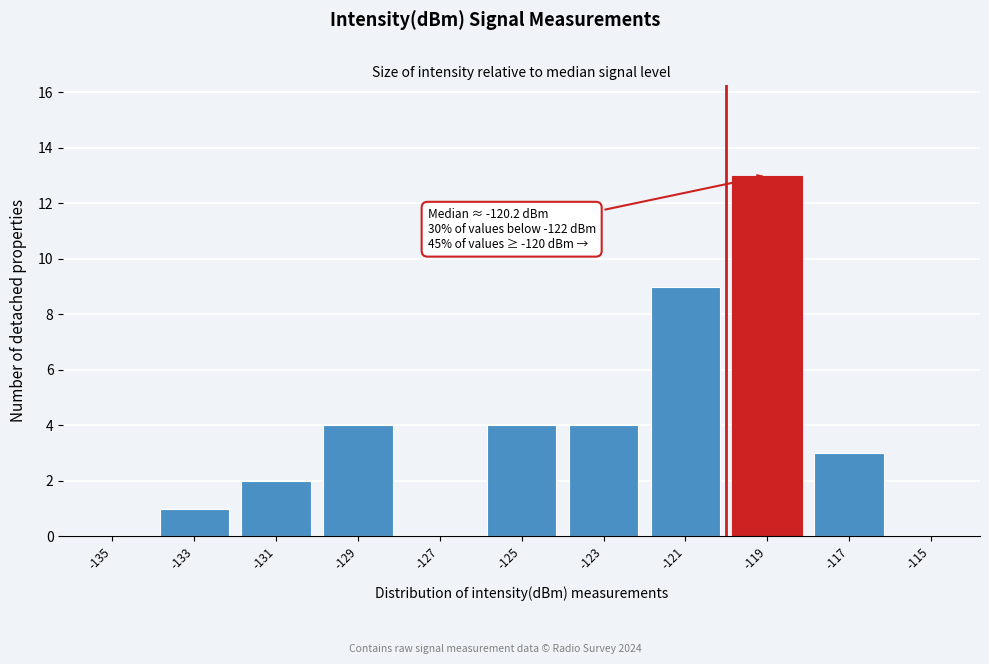

Reading left to right, list all the values displayed in this chart.

-135=0	-133=1	-131=2	-129=4	-127=0	-125=4	-123=4	-121=9	-119=13	-117=3	-115=0